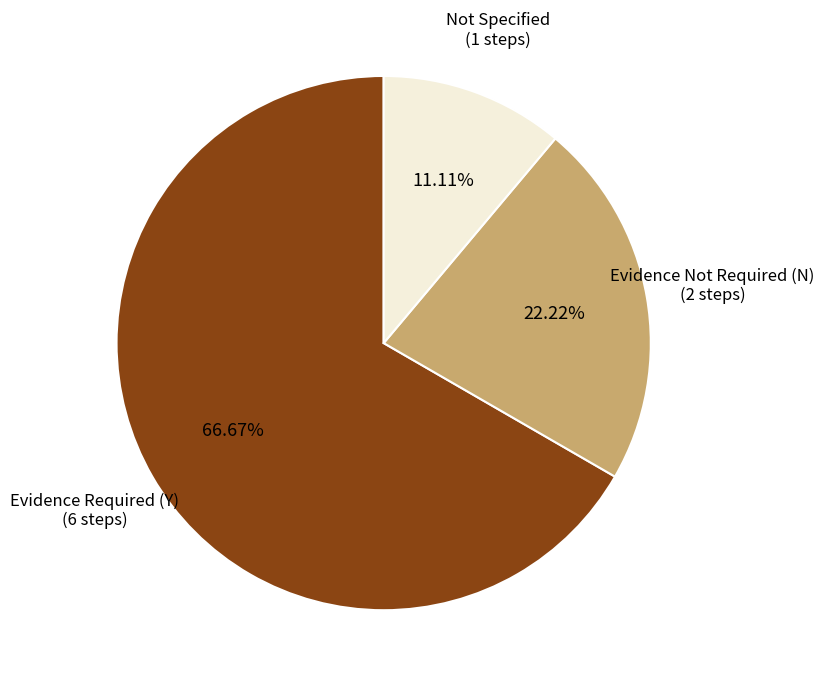

To the nearest percent, what is the average slice percentage?

33%